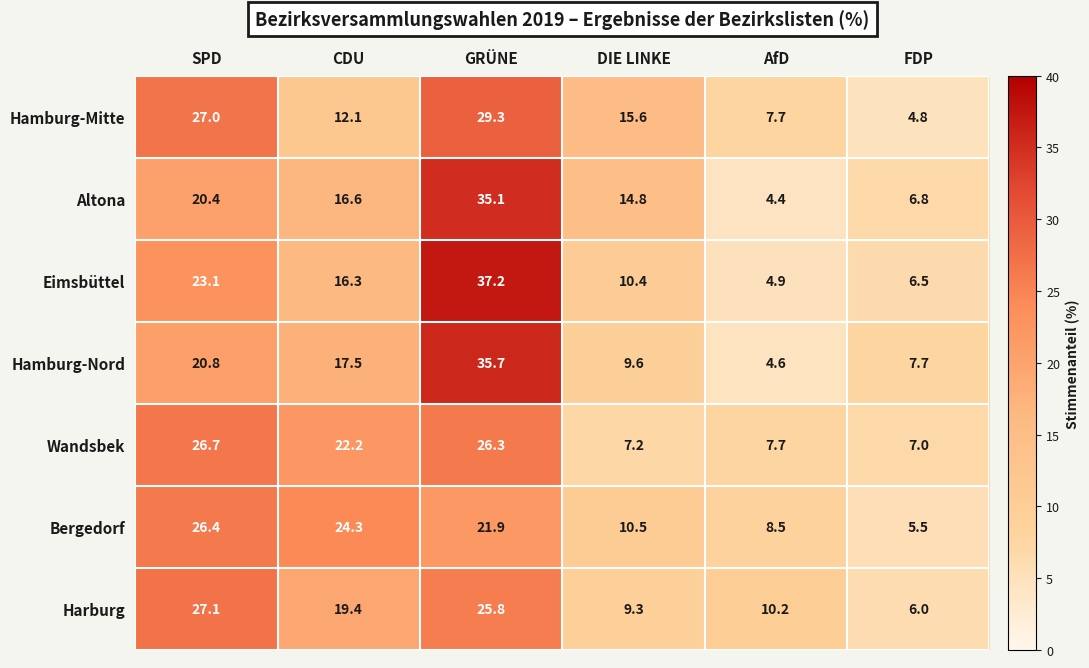

Read the Altona value at AfD.

4.4